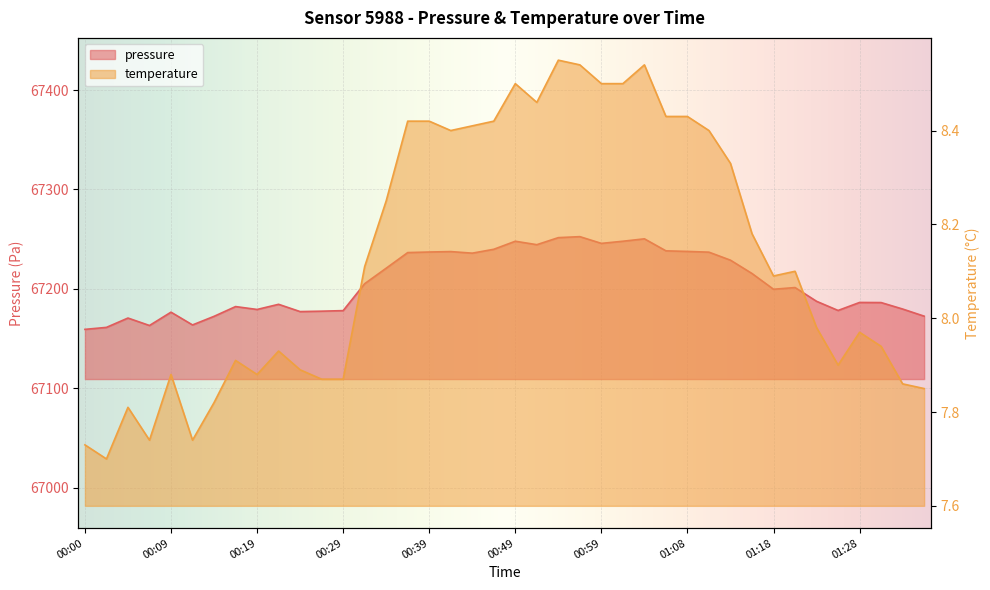

At which category does the chart reach its peak across all series?

00:56